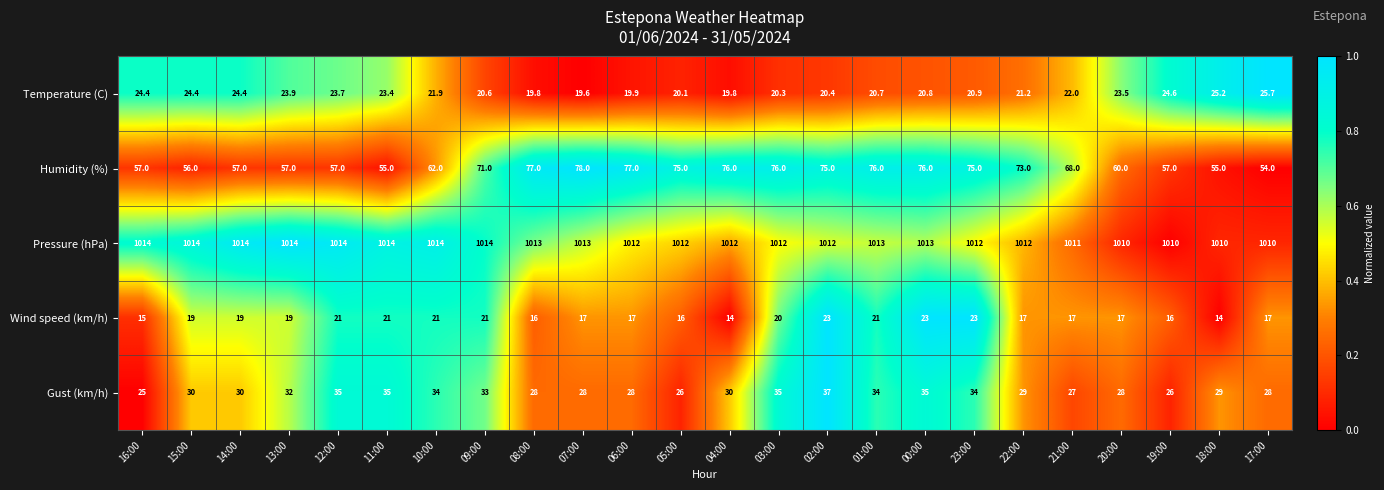

What is the maximum value for Temperature (C)?

25.7